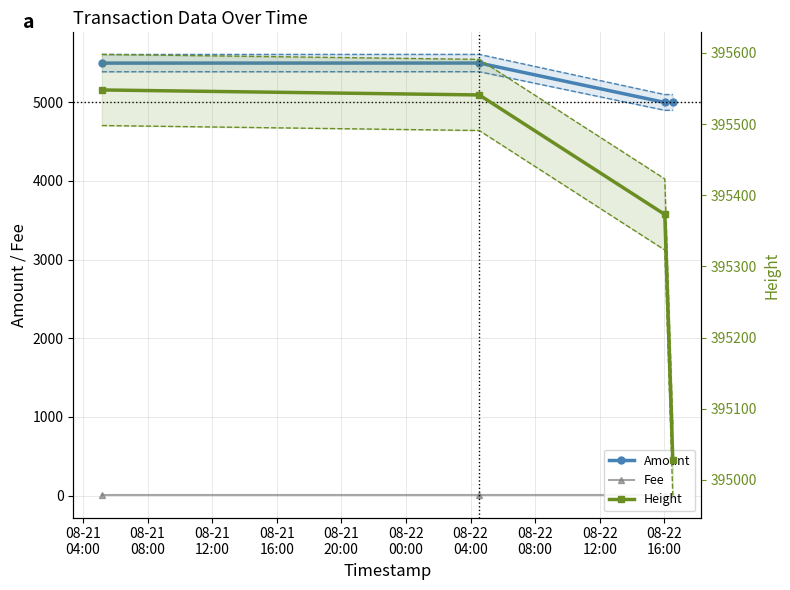

What is the lowest value of the Height series?

395028